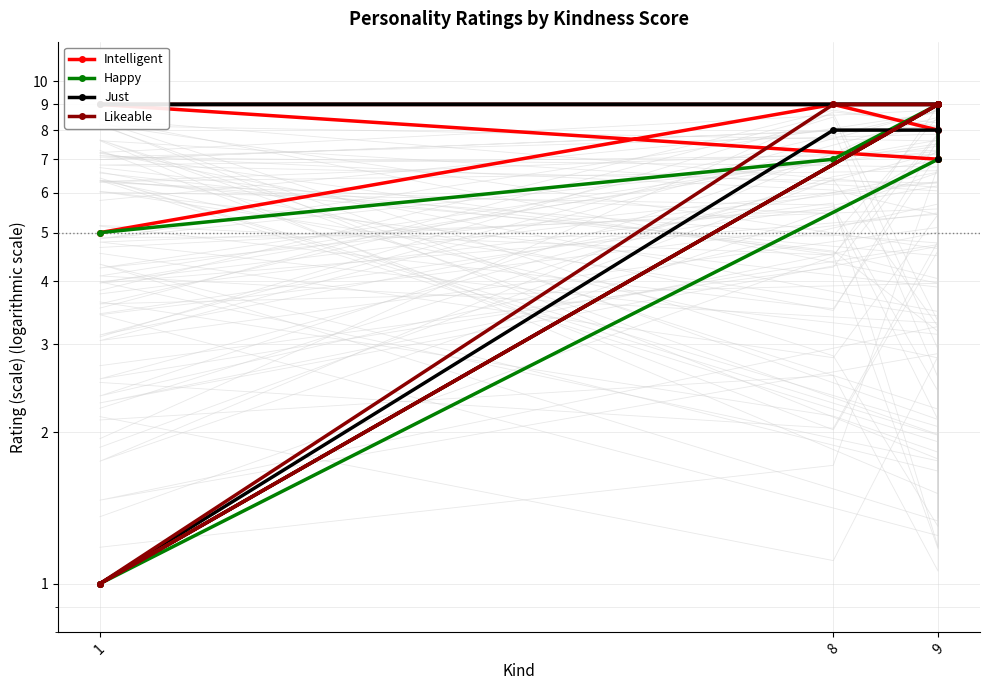

At how many categories does at least one series exceed 2?

7